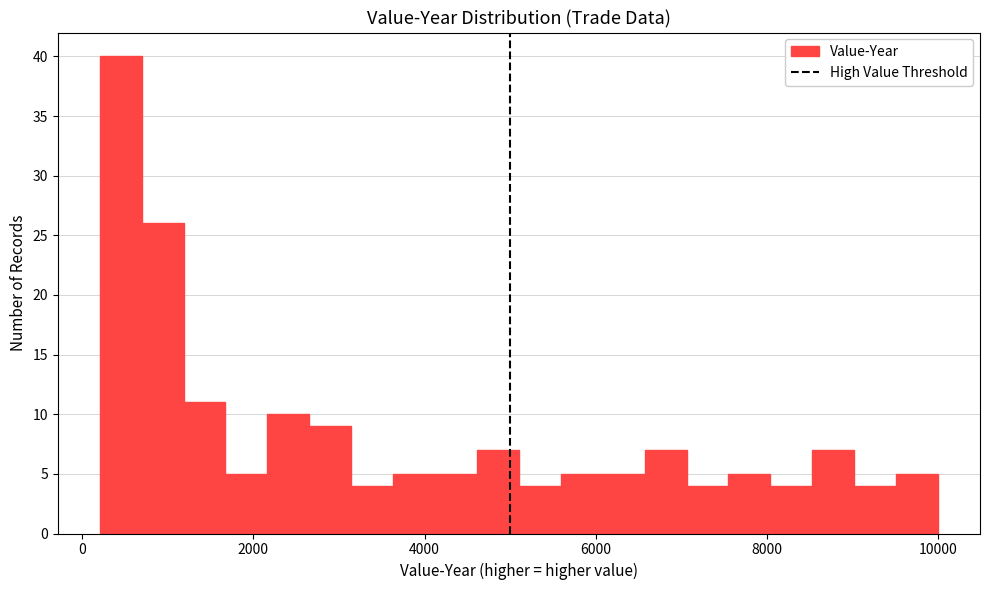

Read against the x-axis, roughly where is the centre of the tallest bar?

400